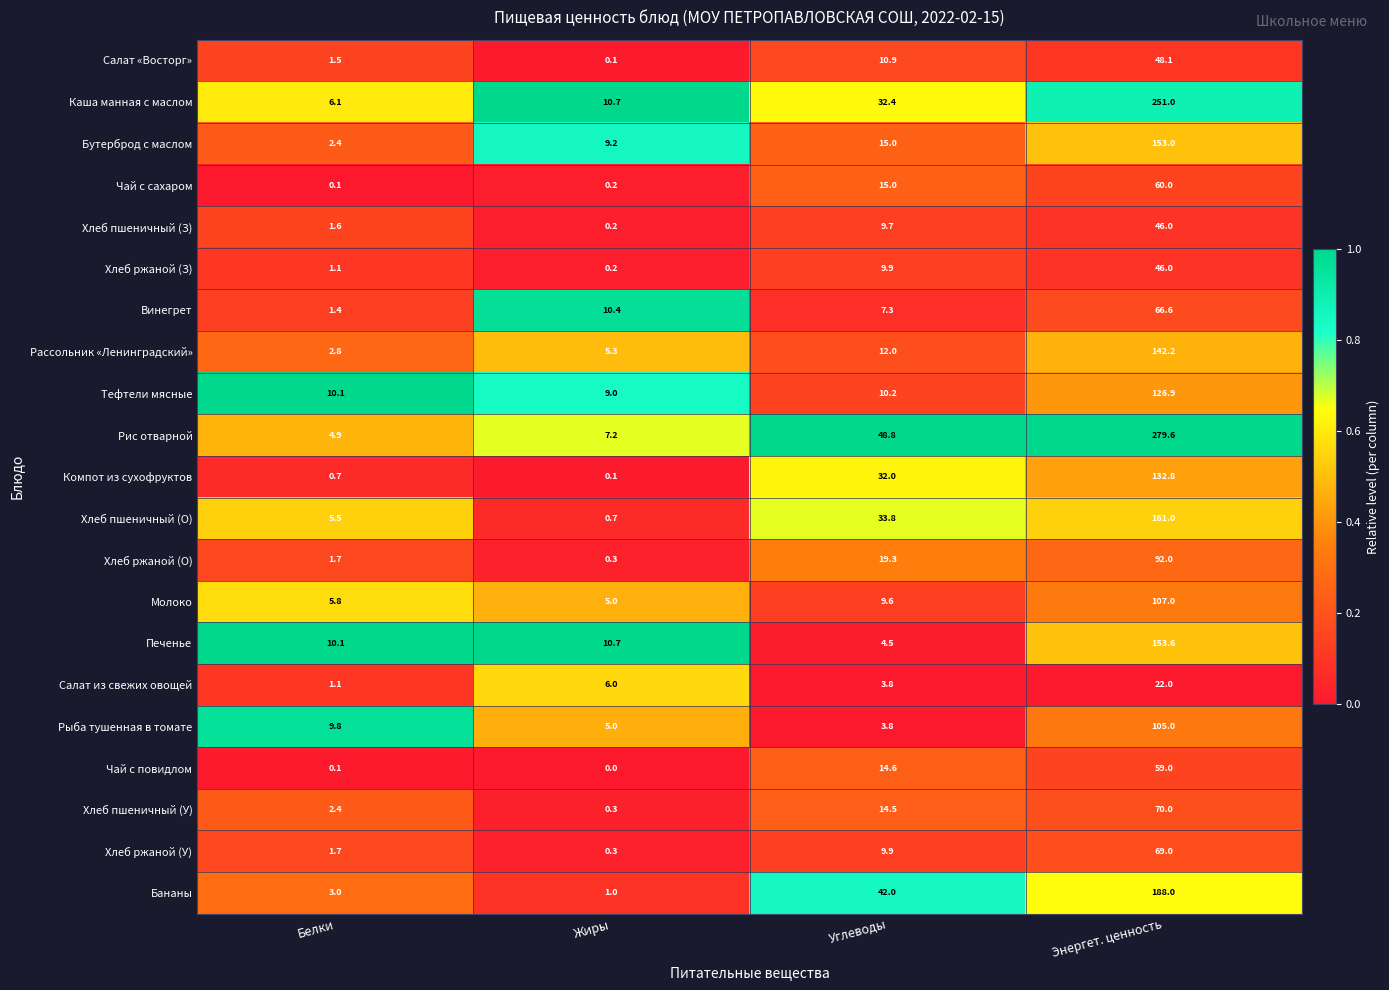

Between Белки and Углеводы, which series saw the biggest shift?

Рис отварной